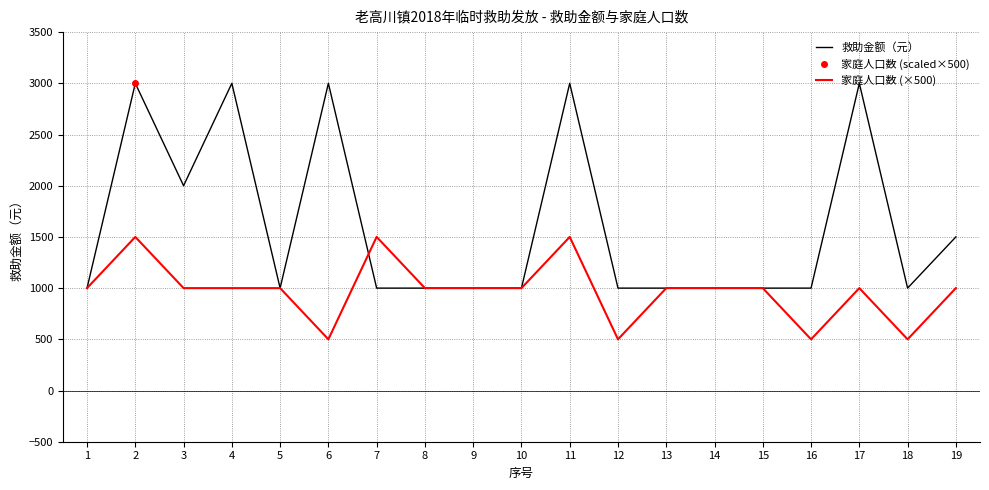

Reading right to left, list all the values displayed in this chart.

救助金额（元）: 1500	1000	3000	1000	1000	1000	1000	1000	3000	1000	1000	1000	1000	3000	1000	3000	2000	3000	1000
家庭人口数 (×500): 1000	500	1000	500	1000	1000	1000	500	1500	1000	1000	1000	1500	500	1000	1000	1000	1500	1000